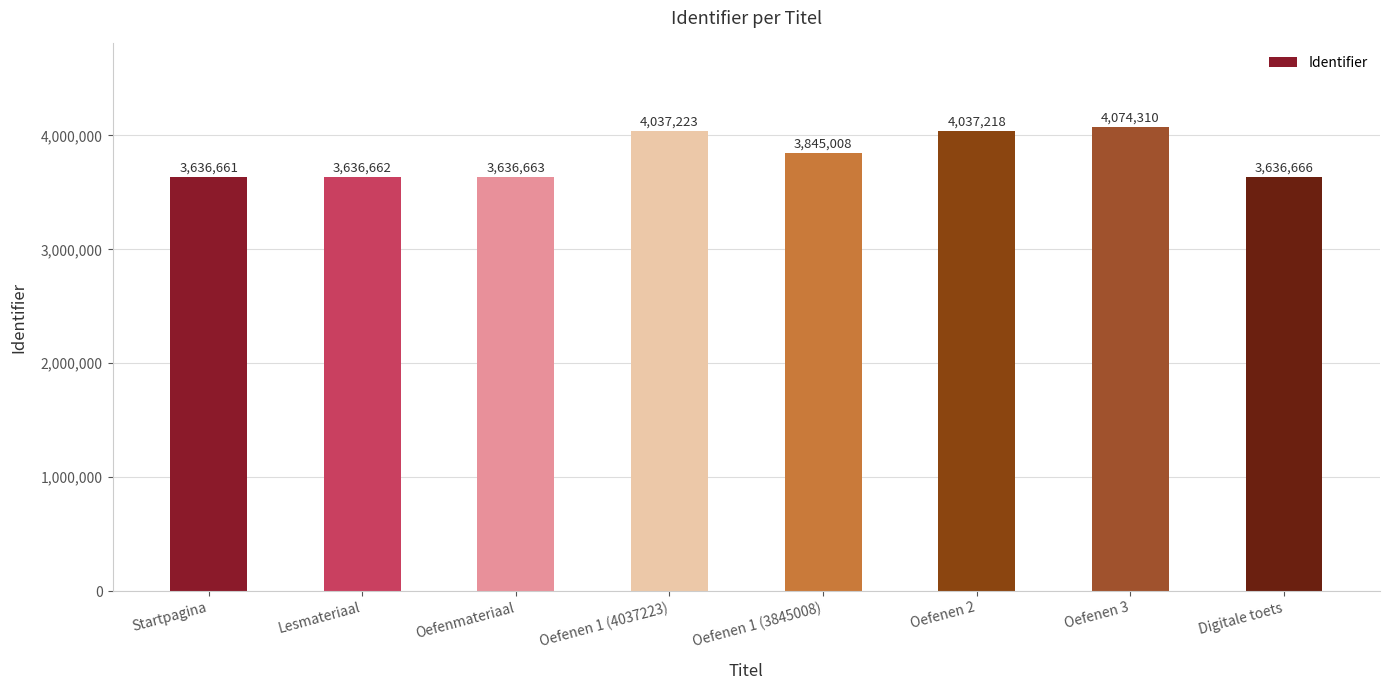

Count the number of categories in the chart.

8